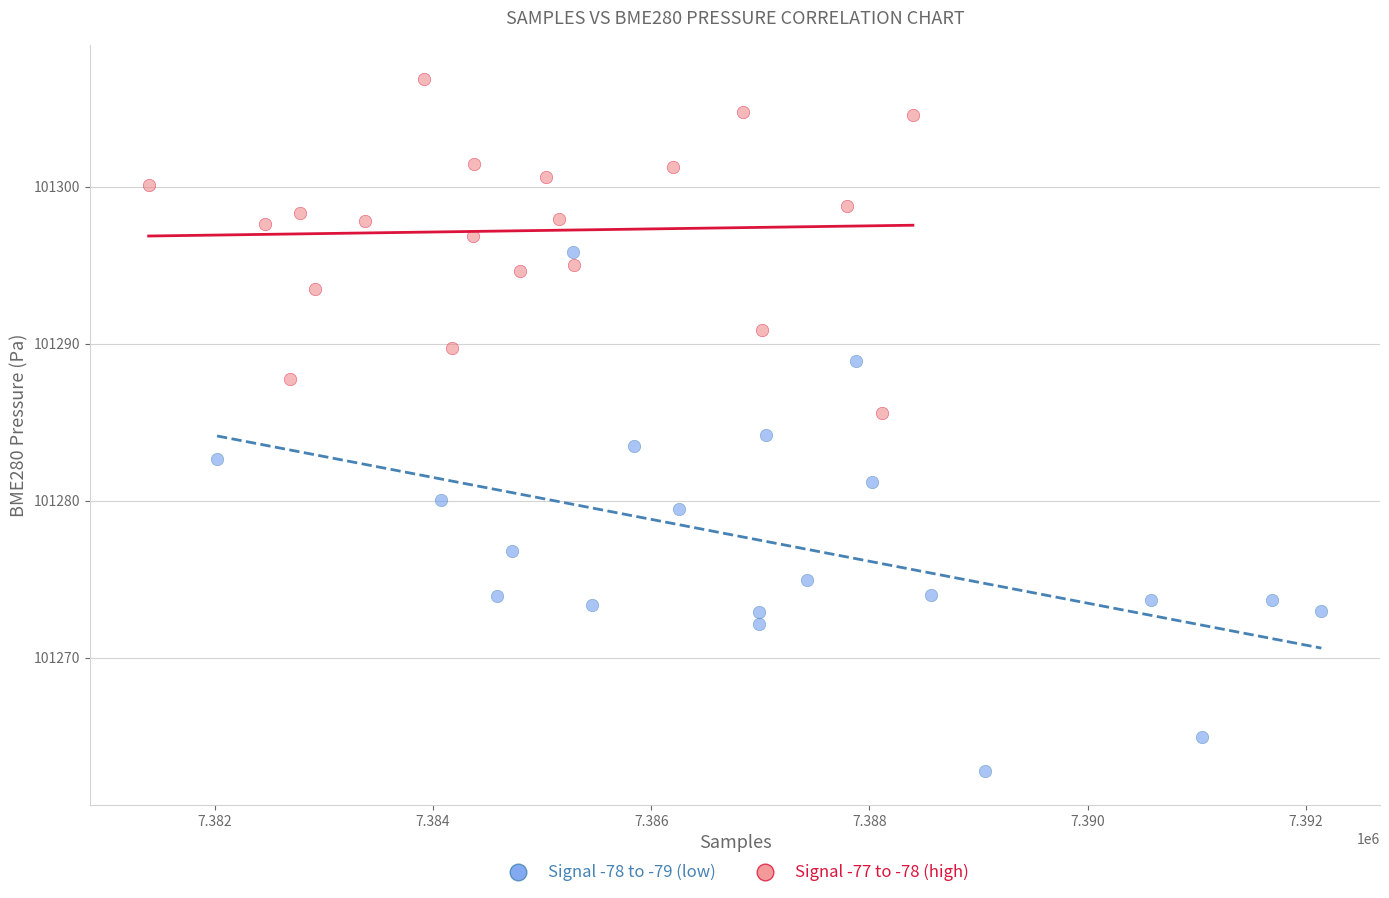

Which series contains the lowest Y value?

Signal -78 to -79 (low)